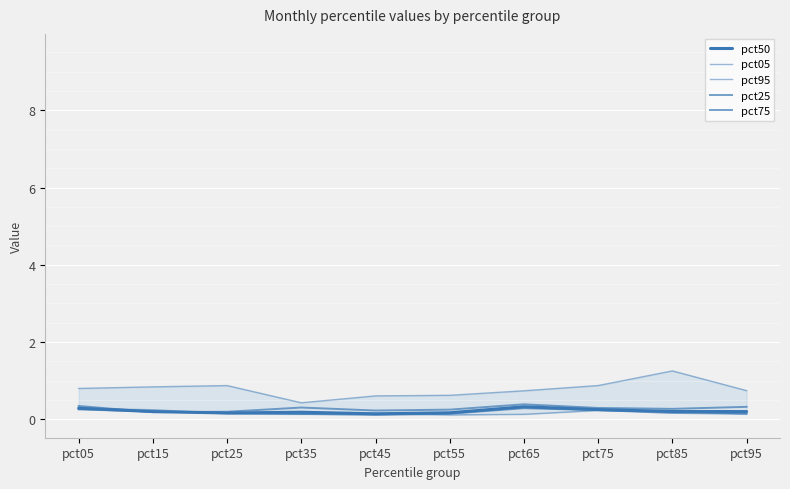

What is the maximum value for pct25?

0.3